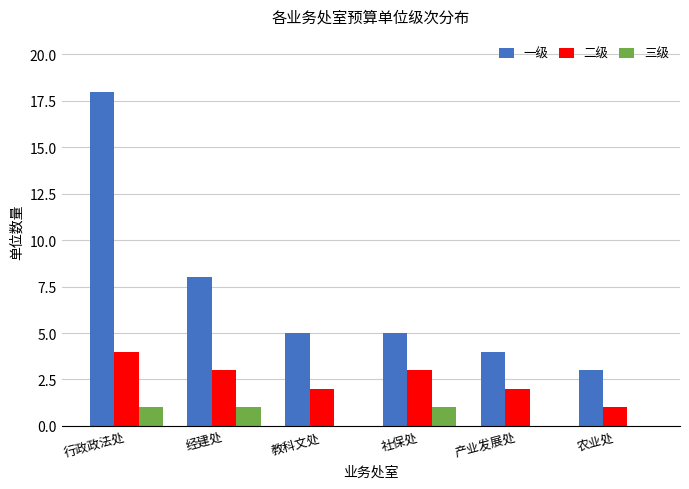

What is the approximate value of 一级 at 行政政法处, to the nearest 10?

20